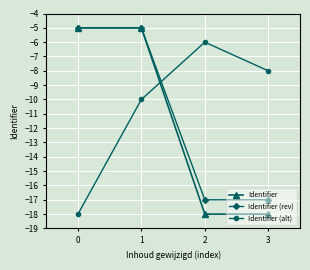

What is the maximum value for Identifier (rev)?

-5.0